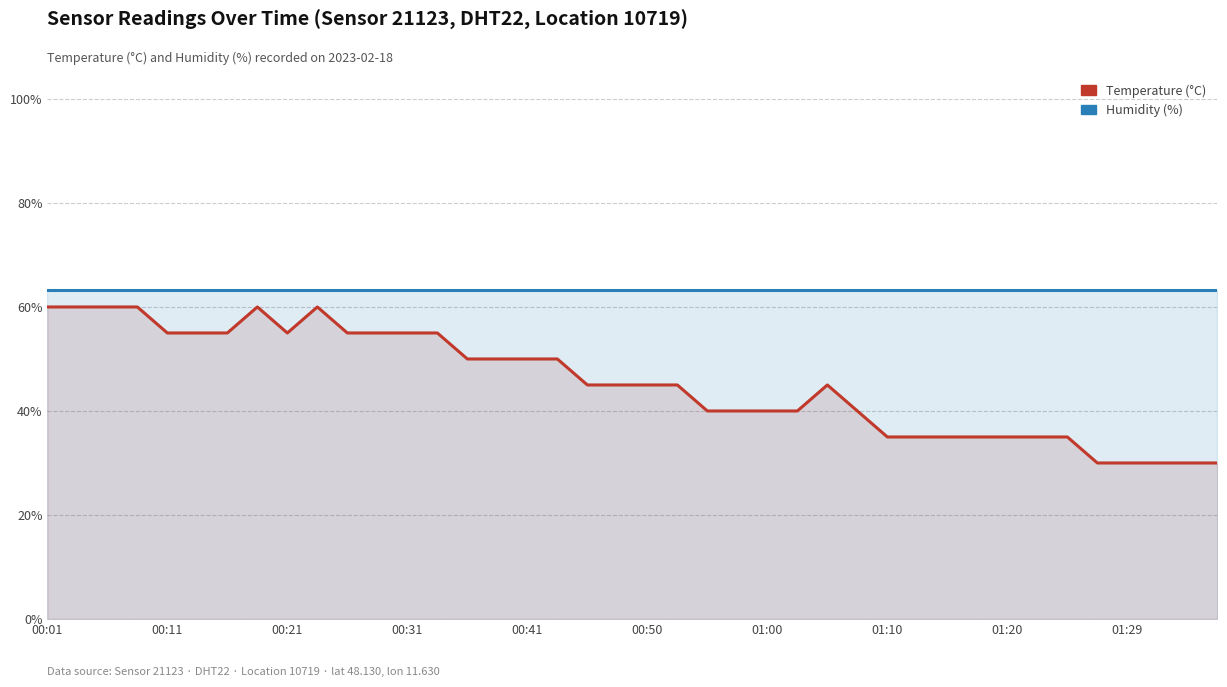

True or false: humidity and temperature cross at least once.

False